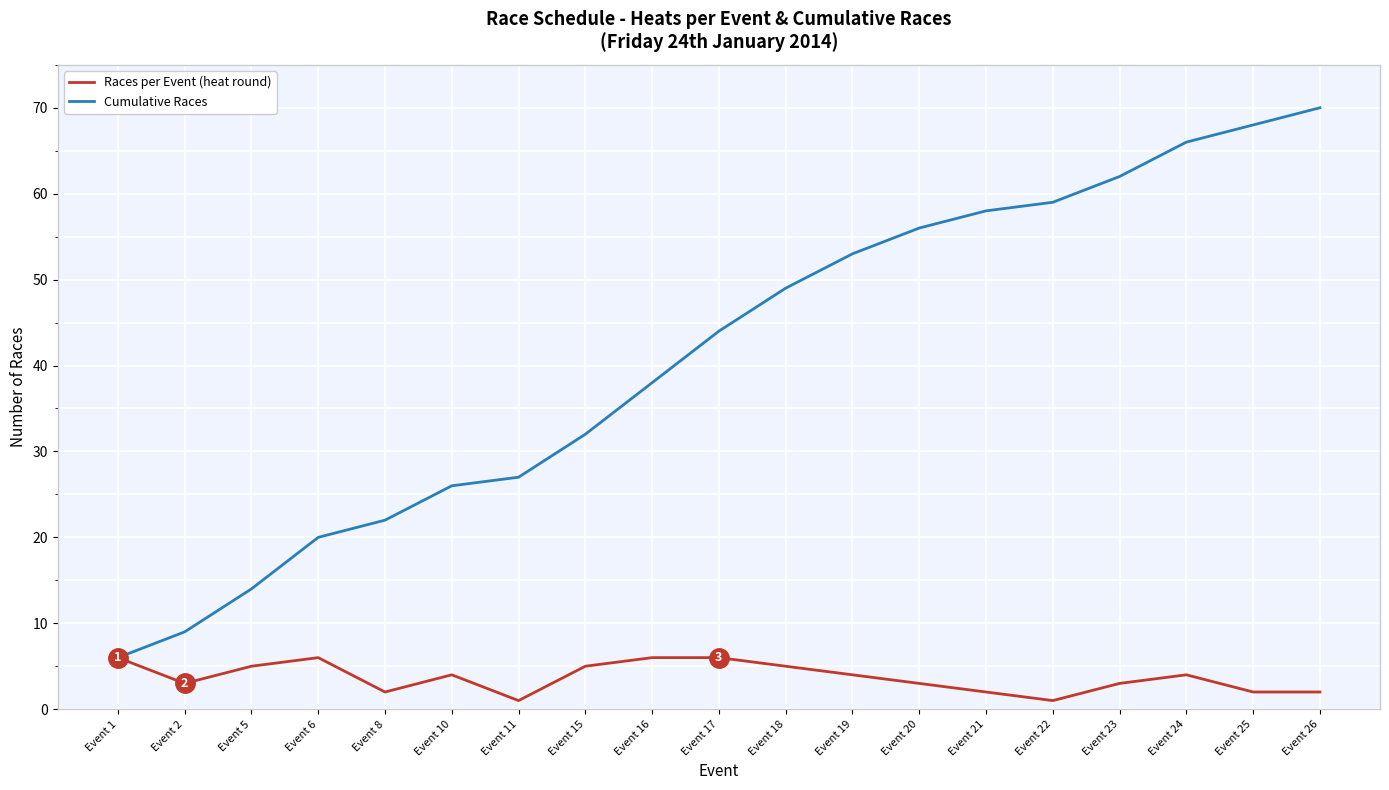

What is the highest value of the Cumulative Races series?

70